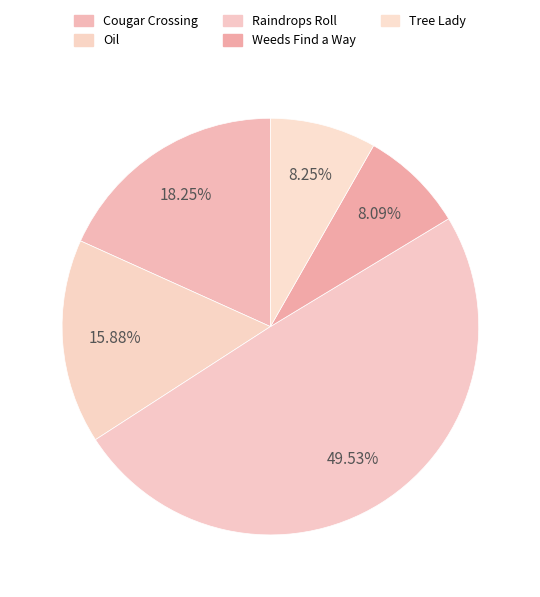

Is there a majority slice in this chart?

No